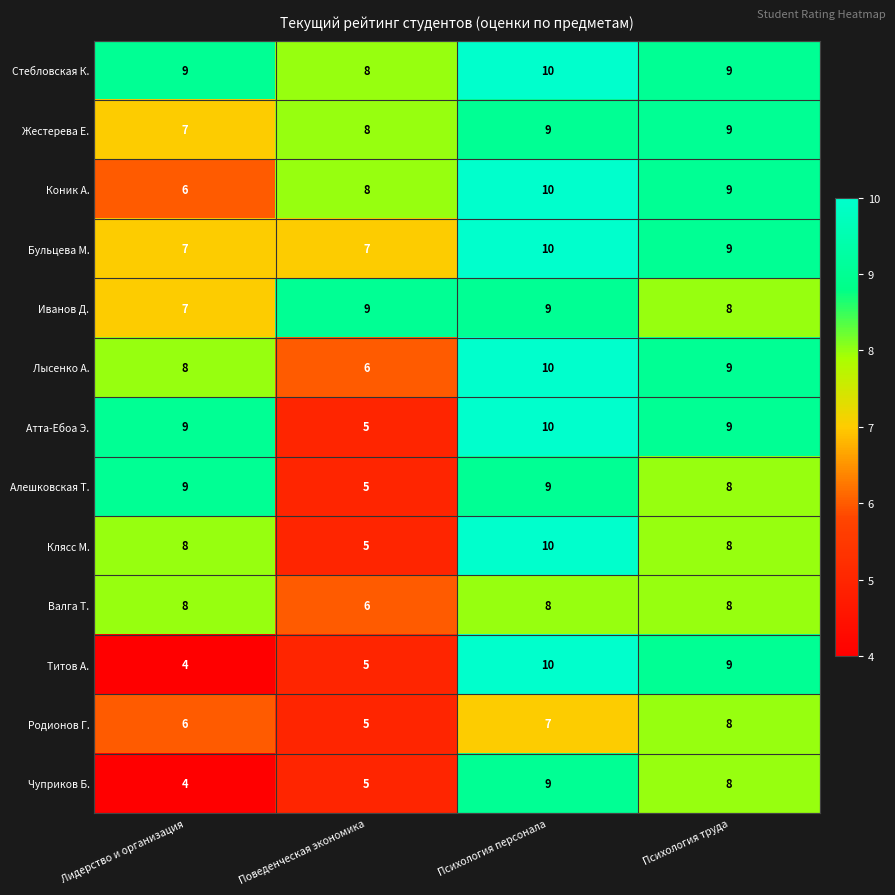

List the labels in order of Чуприков Б. value, largest first.

Психология персонала, Психология труда, Поведенческая экономика, Лидерство и организация